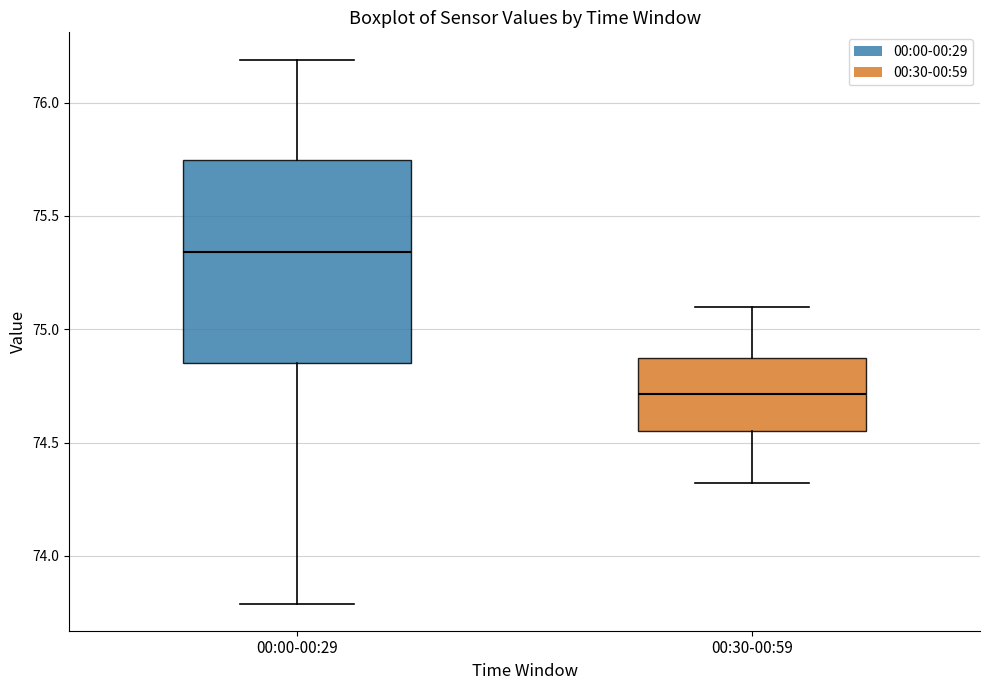

Where is the upper edge of the box for 00:30-00:59 on the y-axis? The values are not printed on the chart, so give them approximately, as read against the axis.

74.85